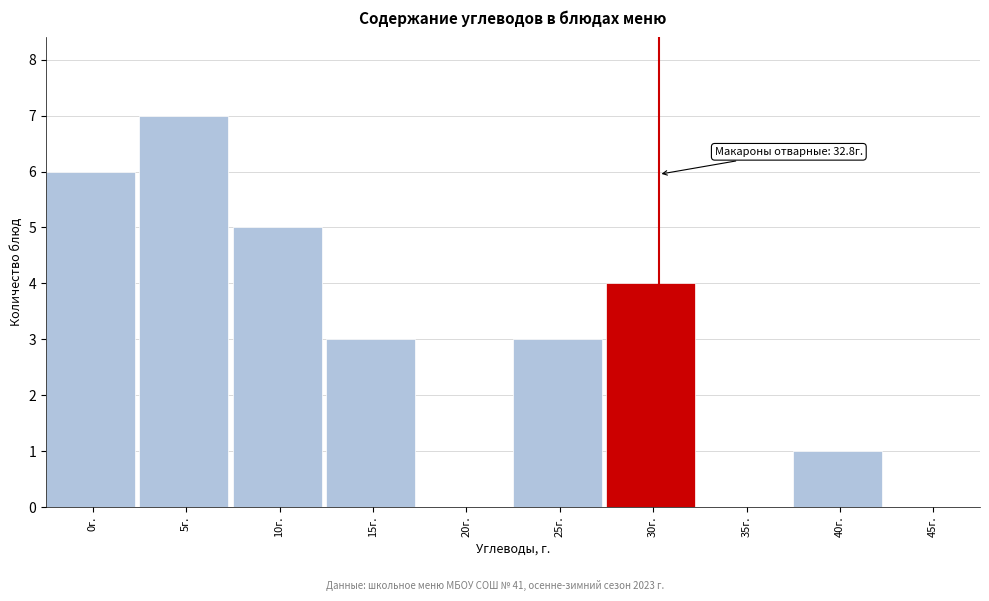

Reading left to right, extract all data points from this chart.

0г.=6	5г.=7	10г.=5	15г.=3	20г.=0	25г.=3	30г.=4	35г.=0	40г.=1	45г.=0